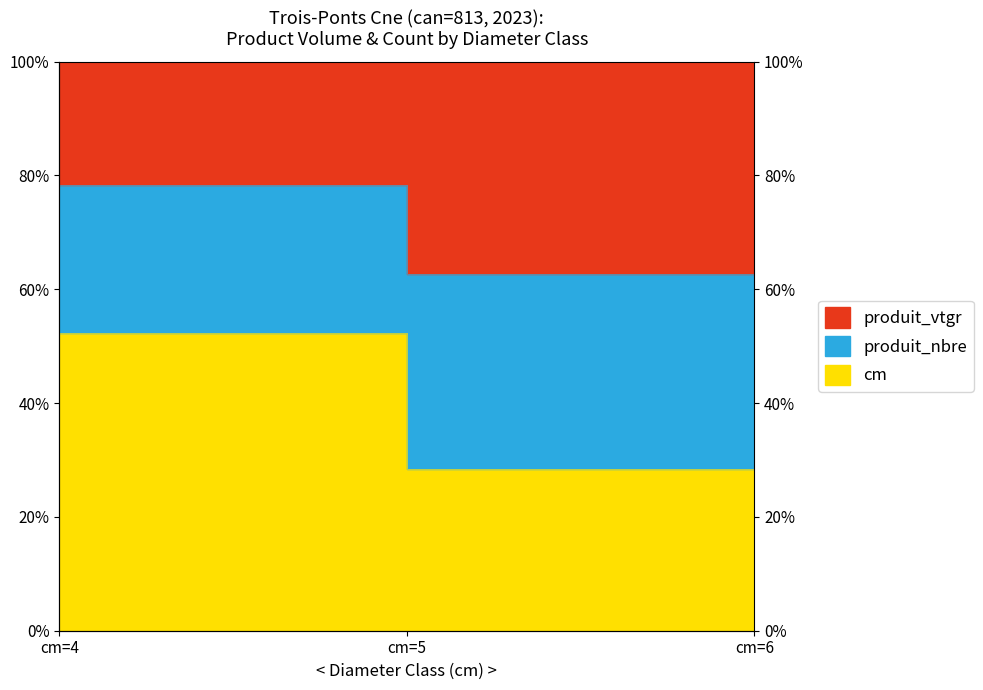

How many data points in produit_nbre are above 44?

2